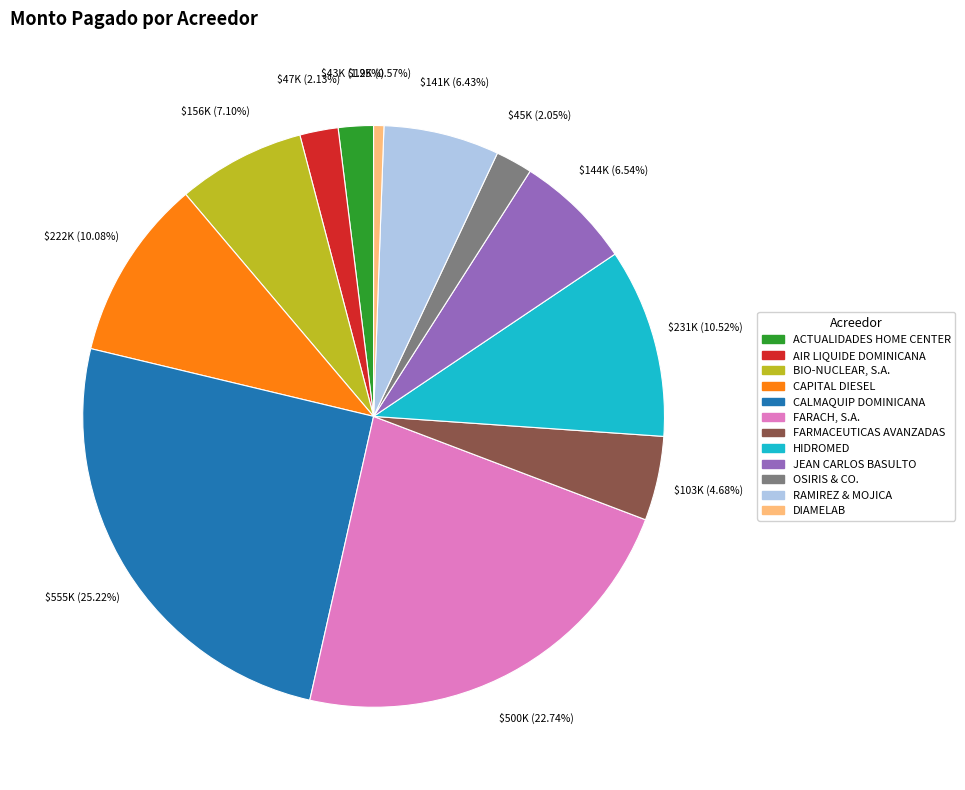

Is there any slice that represents more than half of the pie?

No